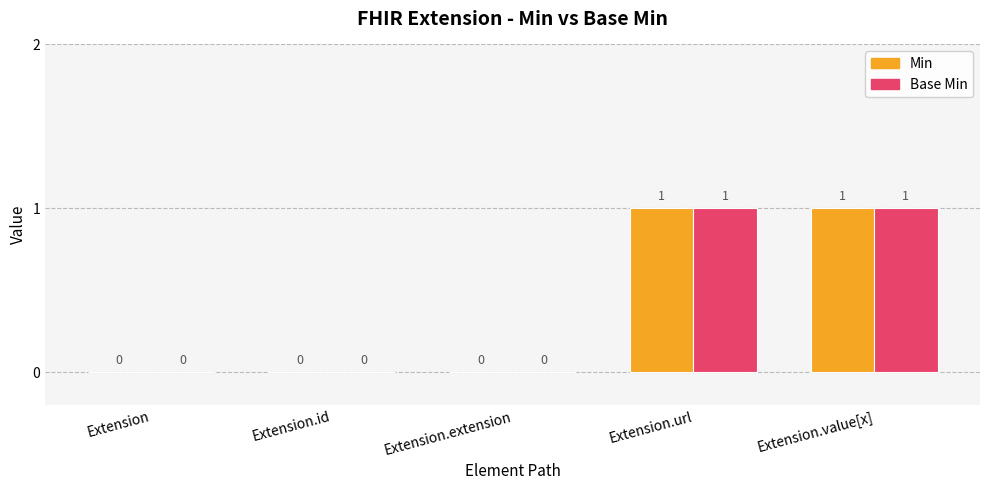

How many groups of bars are there?

5